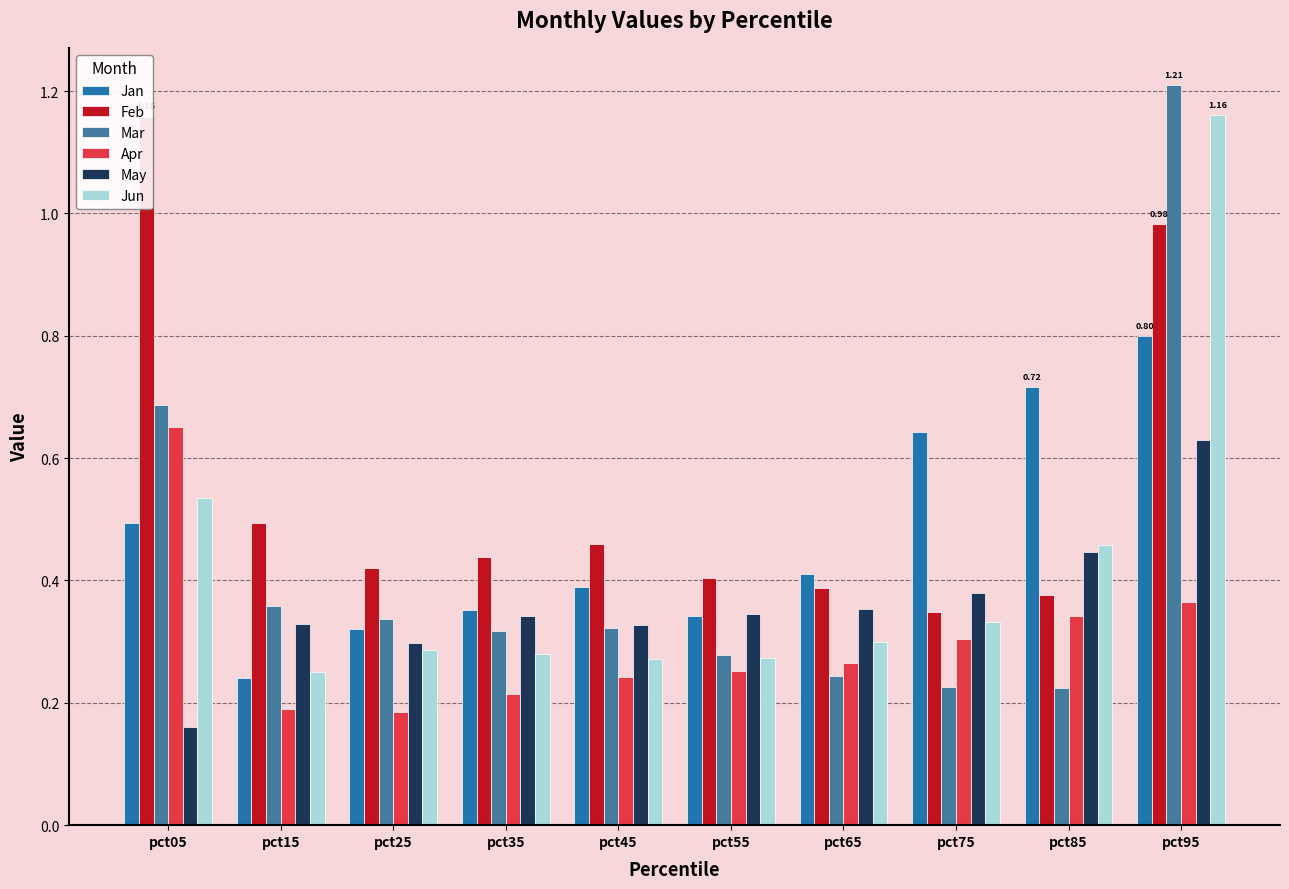

Which series changed the most between pct05 and pct55?

Feb